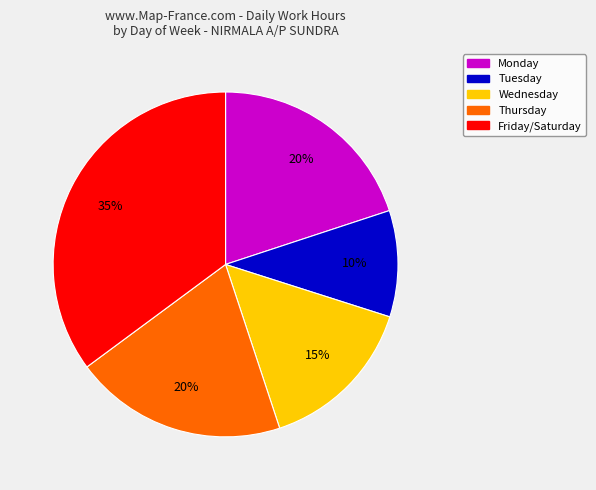

To the nearest percent, what is the average slice percentage?

20%